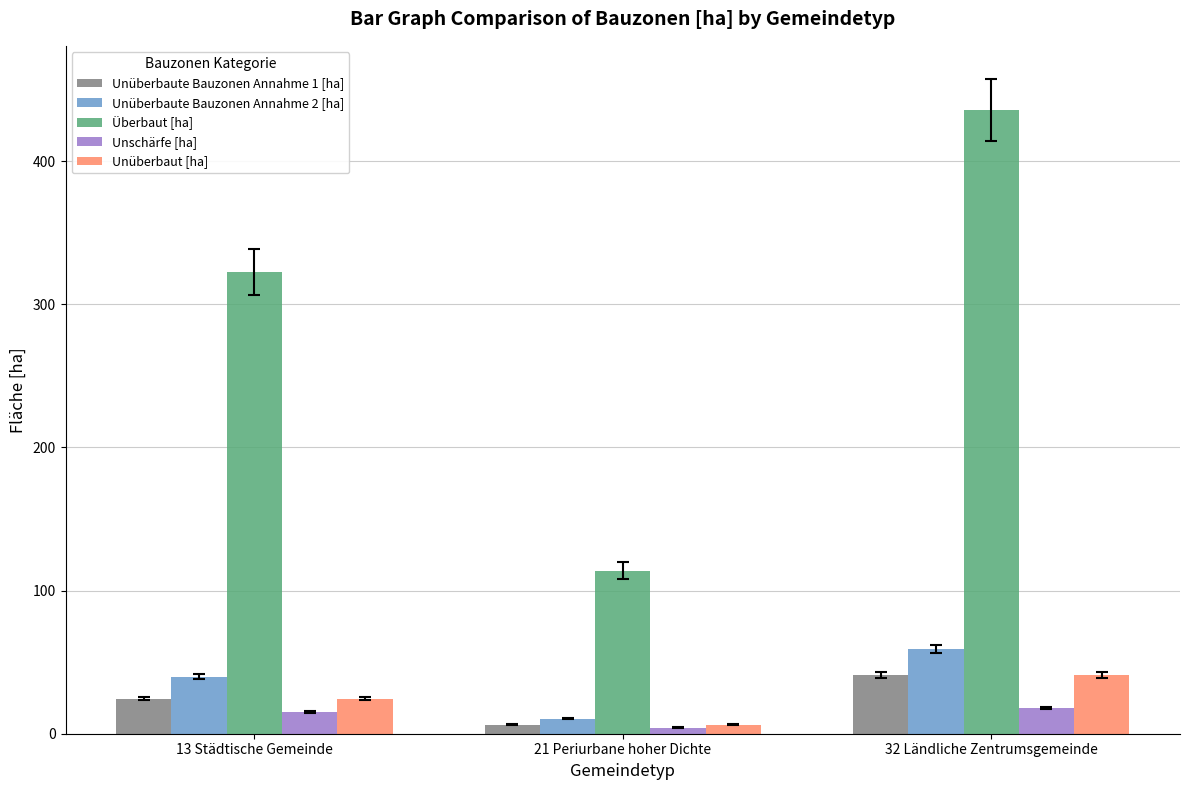

What is the spread (max minus min) of values at 21 Periurbane hoher Dichte?

109.7